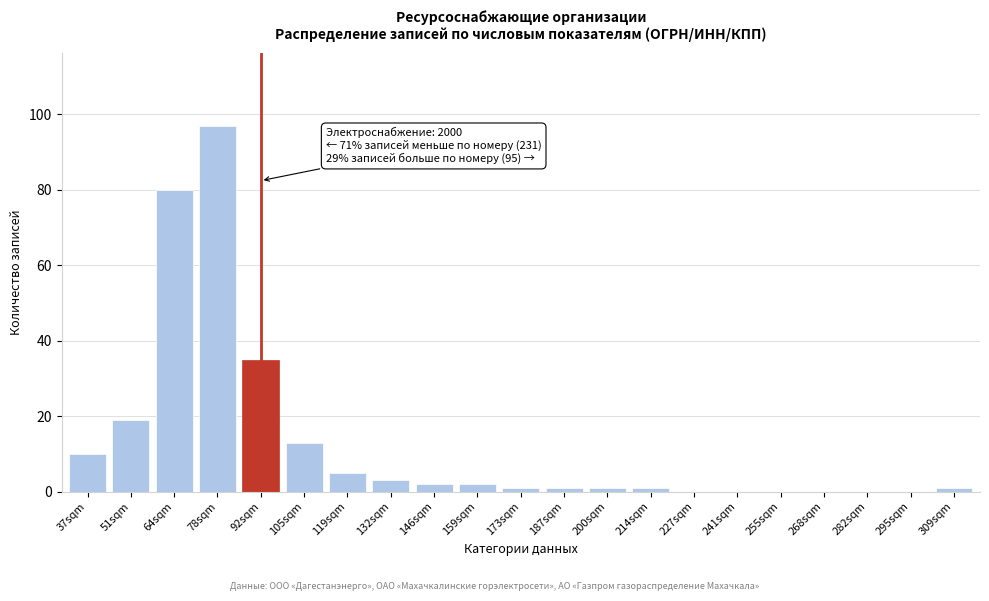

Reading left to right, transcribe all the data shown in this chart.

37sqm=10	51sqm=19	64sqm=80	78sqm=97	92sqm=35	105sqm=13	119sqm=5	132sqm=3	146sqm=2	159sqm=2	173sqm=1	187sqm=1	200sqm=1	214sqm=1	227sqm=0	241sqm=0	255sqm=0	268sqm=0	282sqm=0	295sqm=0	309sqm=1